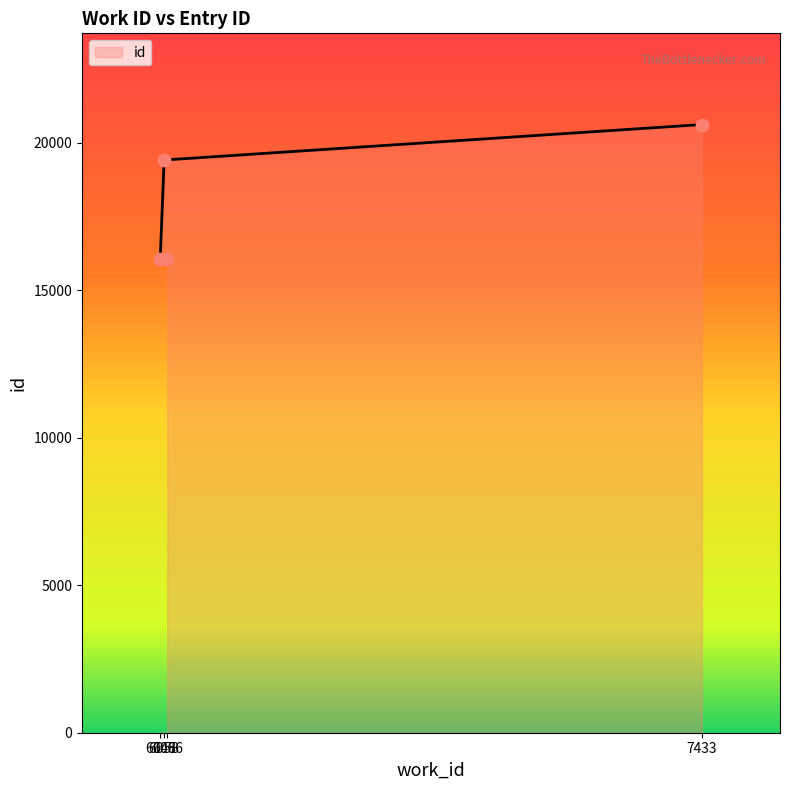

Which has a higher value, 6048 or 6066?

6048